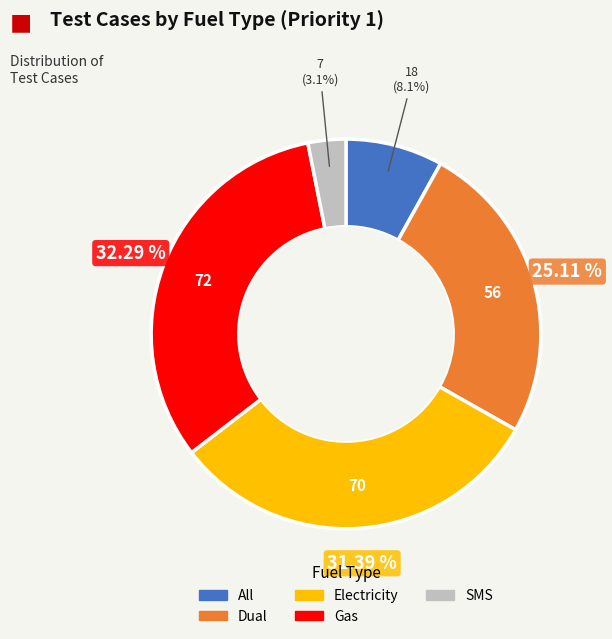

What percentage do SMS and Gas together represent?

35.4%